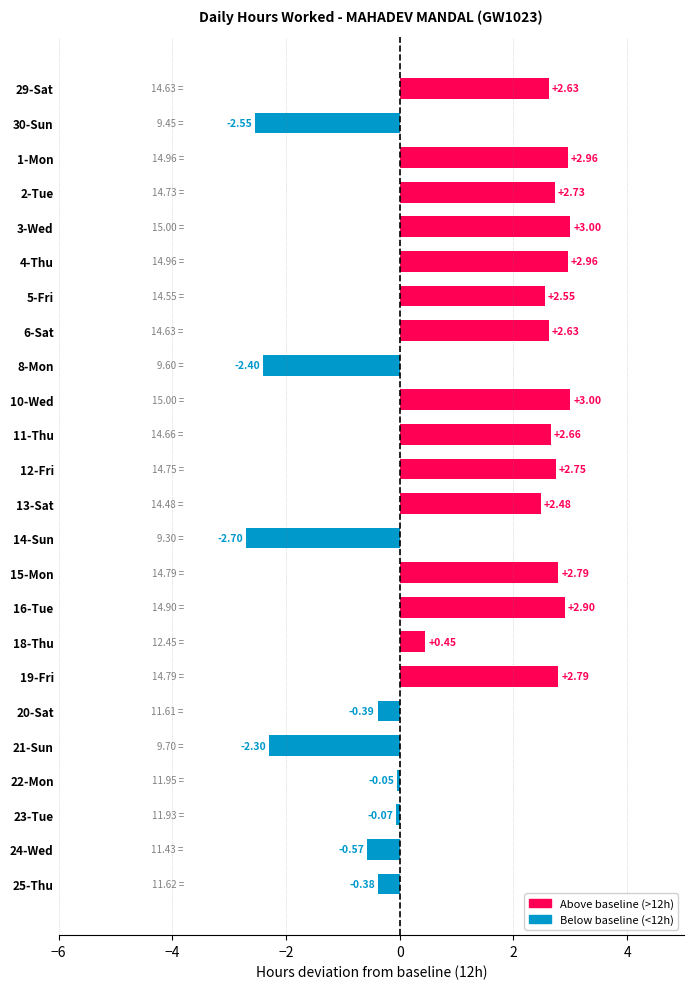

Which has a higher value, 6-Sat or 19-Fri?

19-Fri